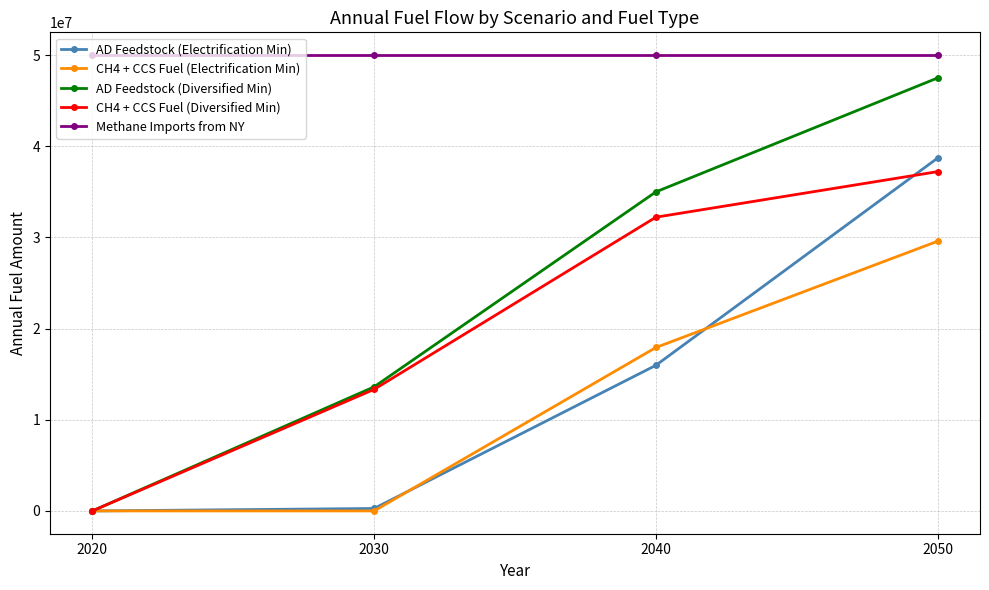

At 2040, list the series in order from largest to smallest.

Methane Imports from NY, AD Feedstock (Diversified Min), CH4 + CCS Fuel (Diversified Min), CH4 + CCS Fuel (Electrification Min), AD Feedstock (Electrification Min)